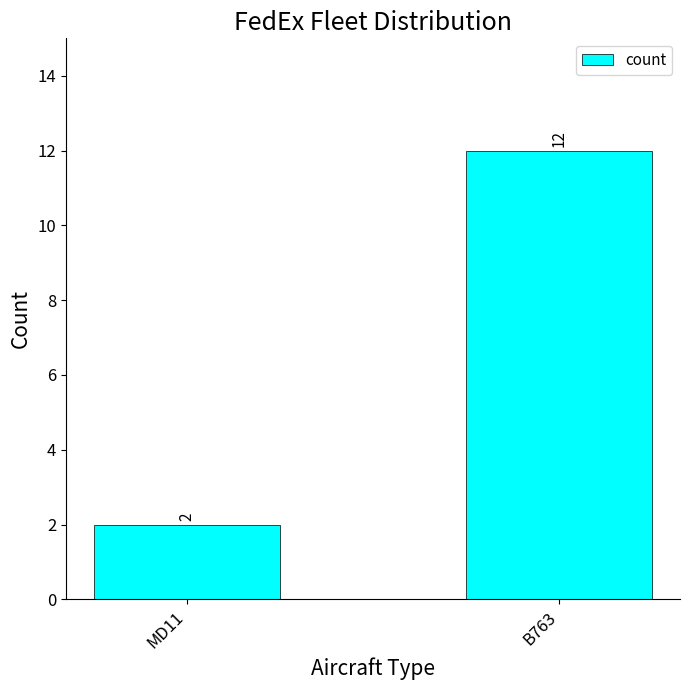

Reading left to right, what are all the values shown in this chart?

2	12